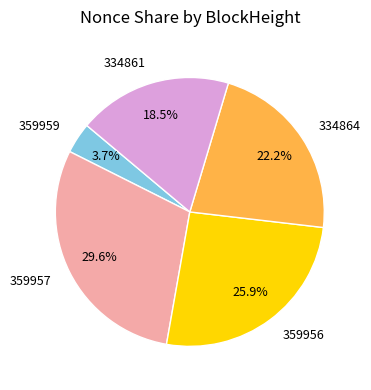

To the nearest percent, what is the average slice percentage?

20%